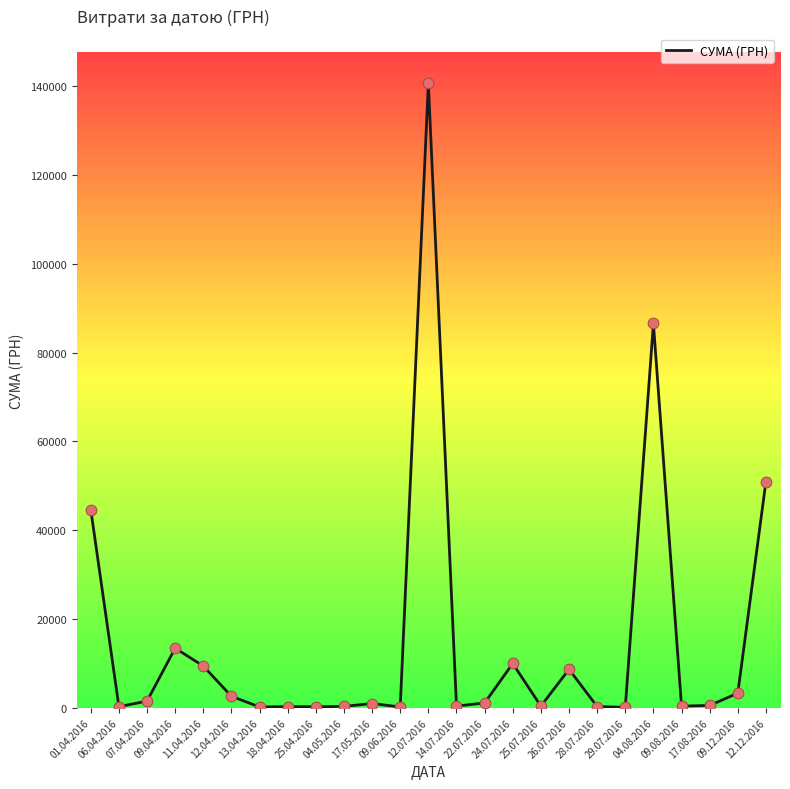

What is the ratio of the value at 28.07.2016 to the value at 25.04.2016?

1.2